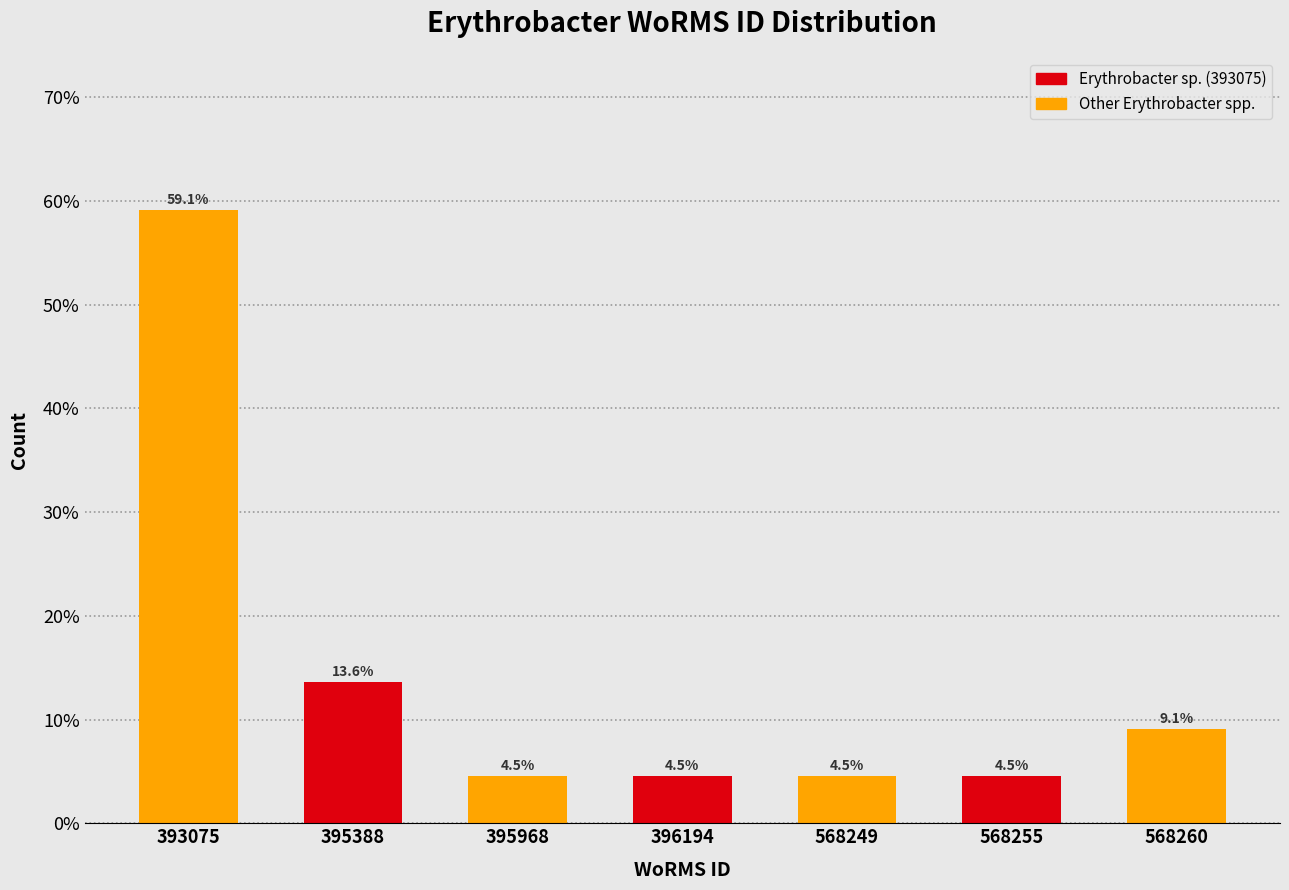

Reading left to right, transcribe all the data shown in this chart.

393075=59.1	395388=13.6	395968=4.5	396194=4.5	568249=4.5	568255=4.5	568260=9.1